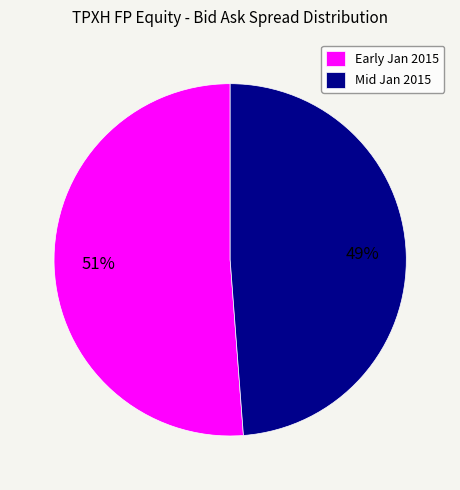

Is there a majority slice in this chart?

Yes